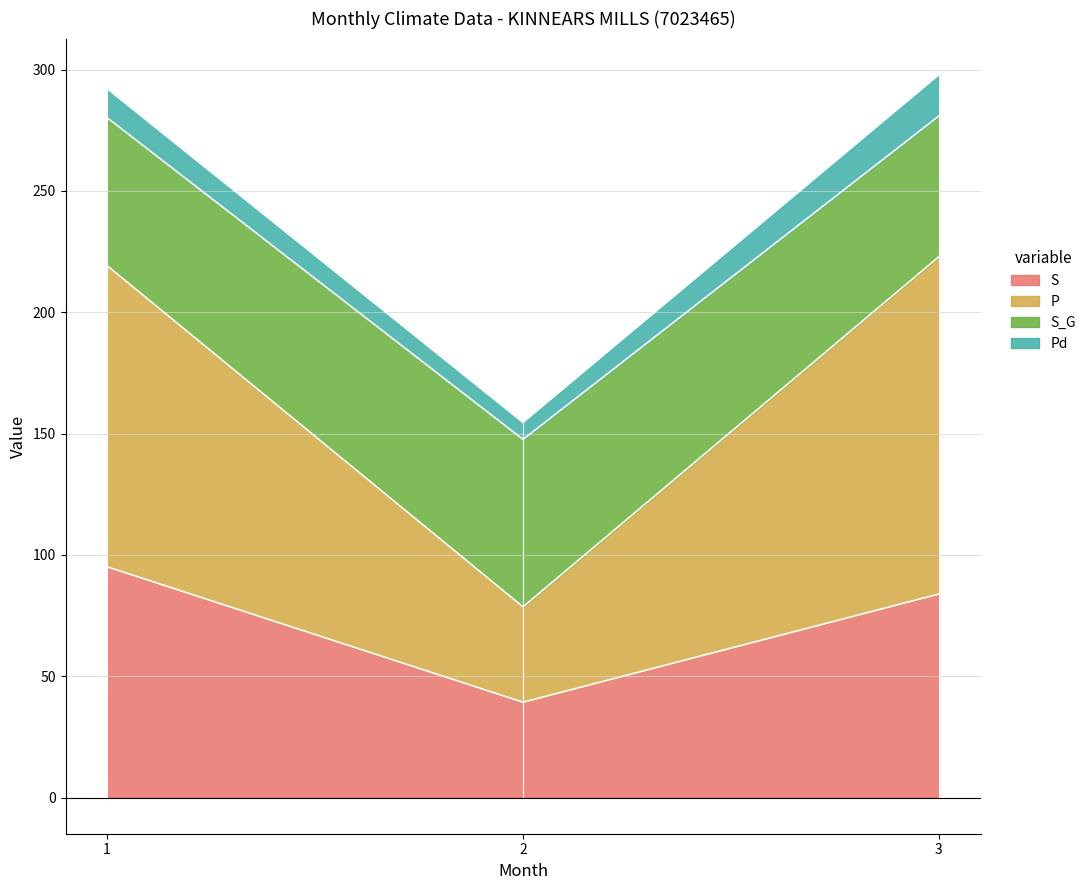

Between 2 and 3, which series saw the biggest shift?

P